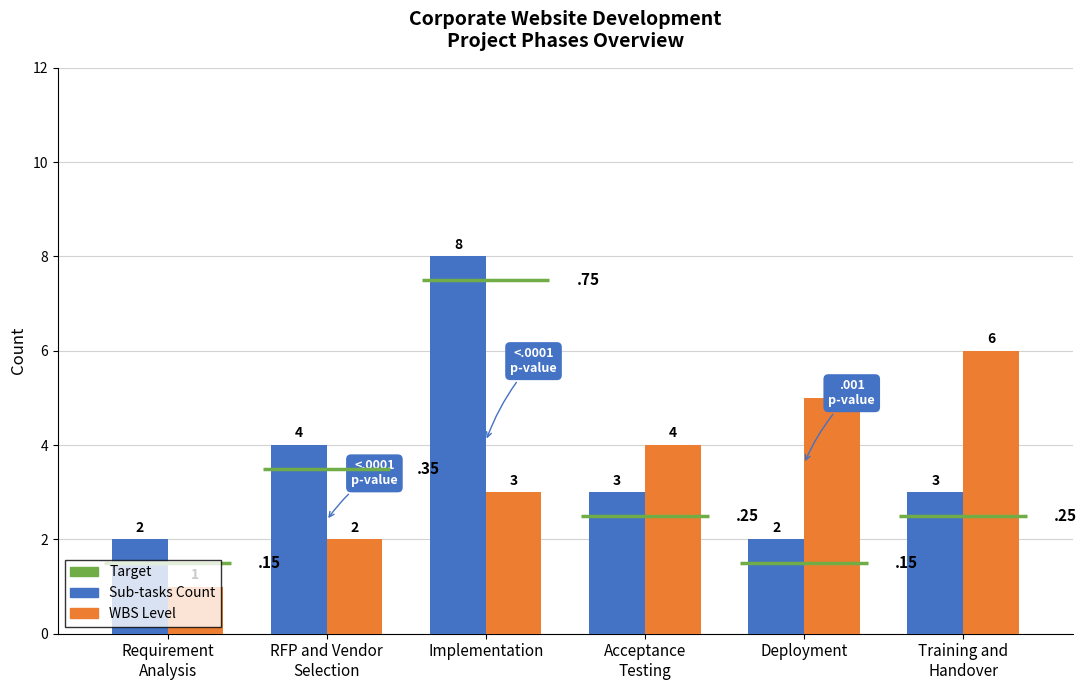

Which series changed the most between Acceptance
Testing and Training and
Handover?

WBS Level